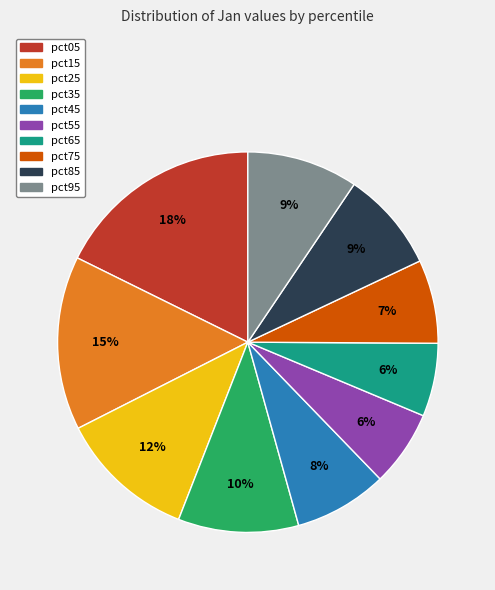

To the nearest percent, what is the average slice percentage?

10%